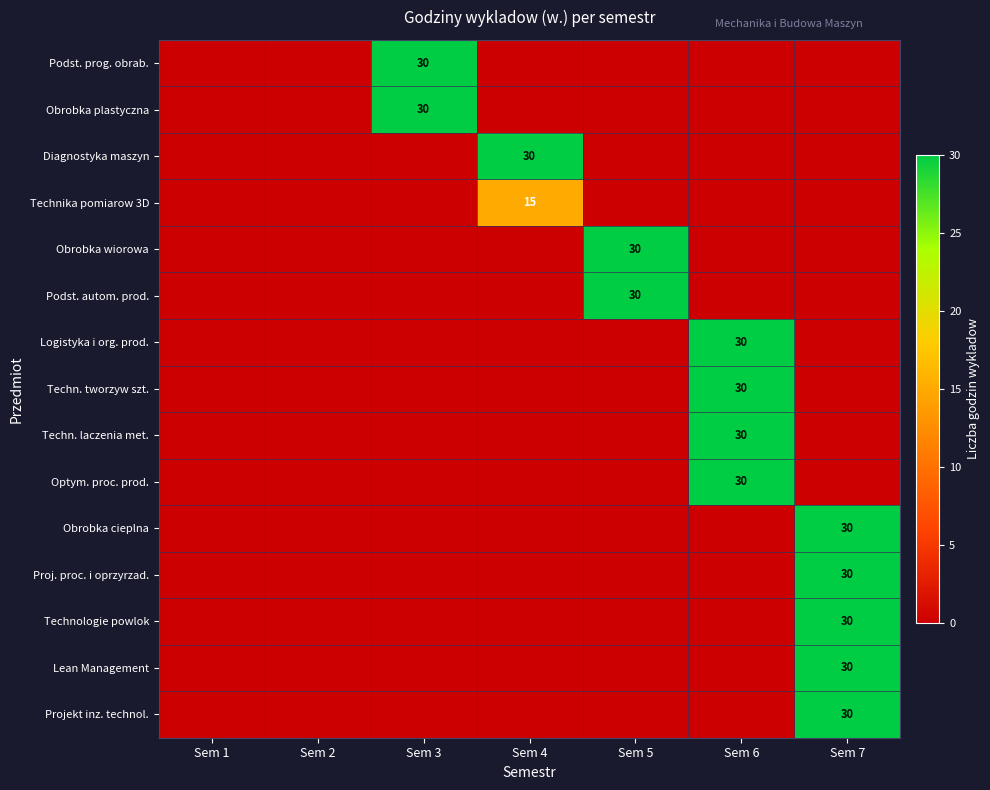

The value of Lean Management at Sem 7 is 30. True or false?

True